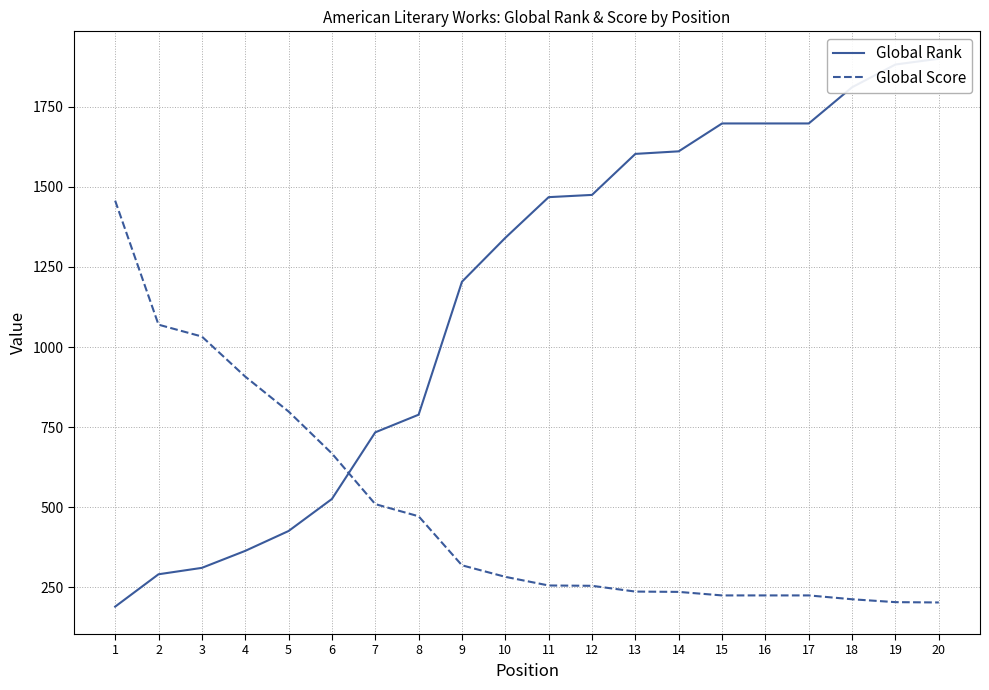

Reading left to right, what are all the values shown in this chart?

Global Rank: 1=190	2=291	3=311	4=364	5=426	6=526	7=734	8=789	9=1204	10=1341	11=1468	12=1475	13=1603	14=1611	15=1698	16=1698	17=1698	18=1811	19=1882	20=1900
Global Score: 1=1457	2=1070	3=1033	4=908	5=799	6=668	7=510	8=472	9=319	10=283	11=256	12=255	13=237	14=236	15=225	16=225	17=225	18=213	19=204	20=203